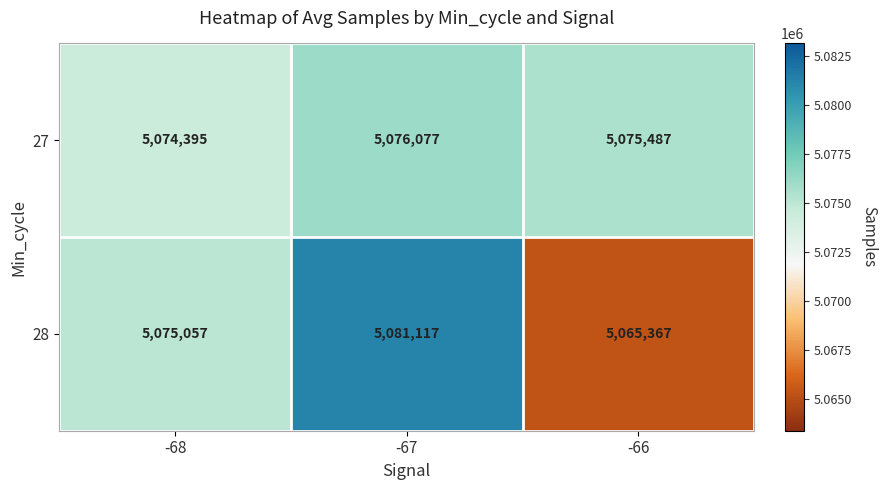

What is the greatest value displayed?

5081117